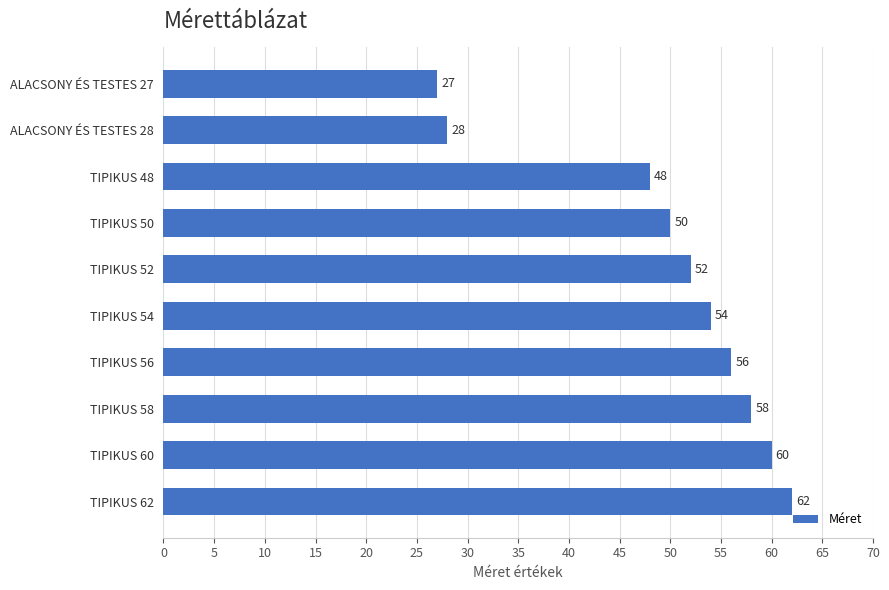

At which label is the value closest to 44?

TIPIKUS 48